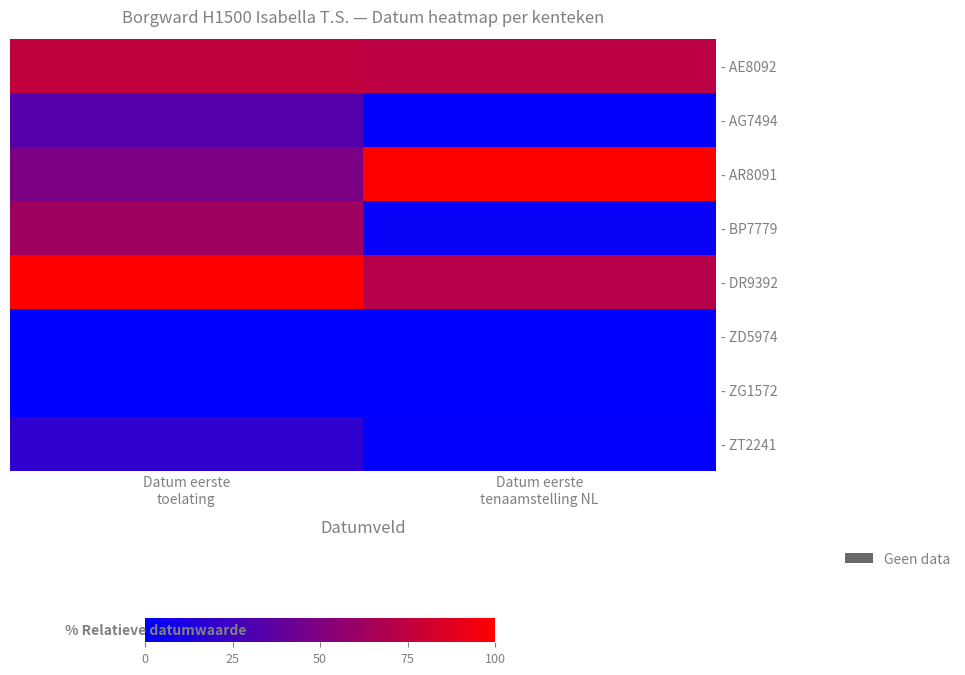

Reading right to left, extract all data points from this chart.

- AE8092: Datum eerste
tenaamstelling NL=73.5	Datum eerste
toelating=75.7
- AG7494: Datum eerste
tenaamstelling NL=1.8	Datum eerste
toelating=32.4
- AR8091: Datum eerste
tenaamstelling NL=100.0	Datum eerste
toelating=48.6
- BP7779: Datum eerste
tenaamstelling NL=3.4	Datum eerste
toelating=62.2
- DR9392: Datum eerste
tenaamstelling NL=71.3	Datum eerste
toelating=100.0
- ZD5974: Datum eerste
tenaamstelling NL=0.0	Datum eerste
toelating=0.0
- ZG1572: Datum eerste
tenaamstelling NL=0.0	Datum eerste
toelating=0.0
- ZT2241: Datum eerste
tenaamstelling NL=1.0	Datum eerste
toelating=18.9